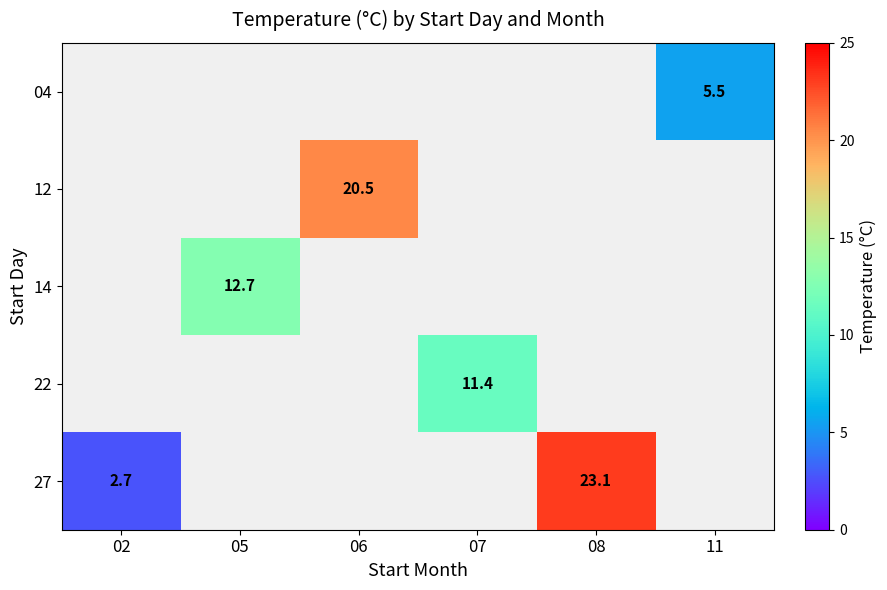

The 14 series shows 12.7 at 05. True or false?

True